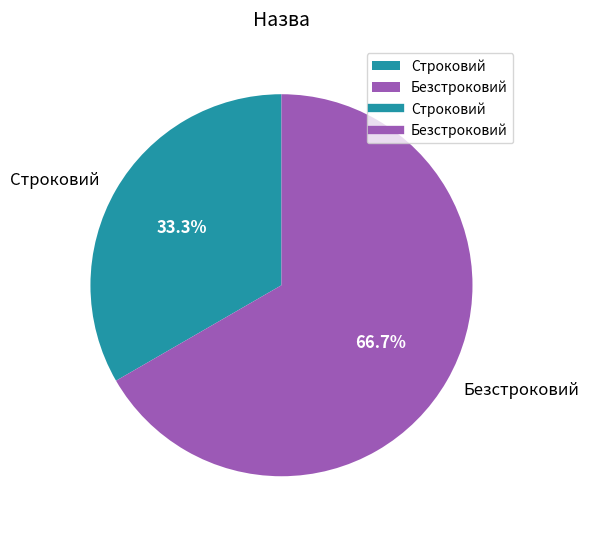

Which has a higher value, Безстроковий or Строковий?

Безстроковий